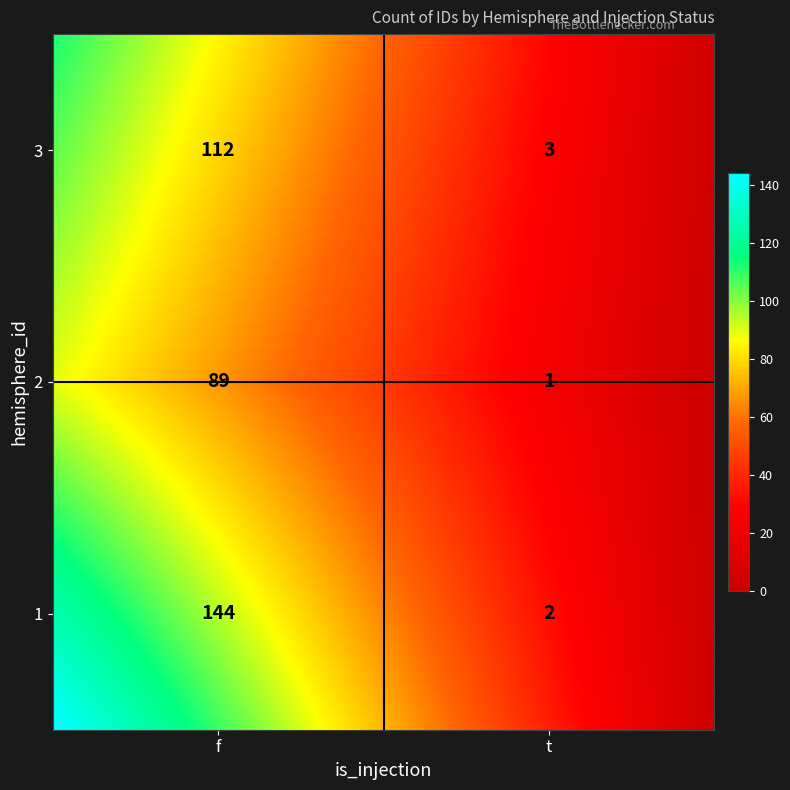

Reading left to right, list all the values displayed in this chart.

1_f=144	1_t=2	2_f=89	2_t=1	3_f=112	3_t=3